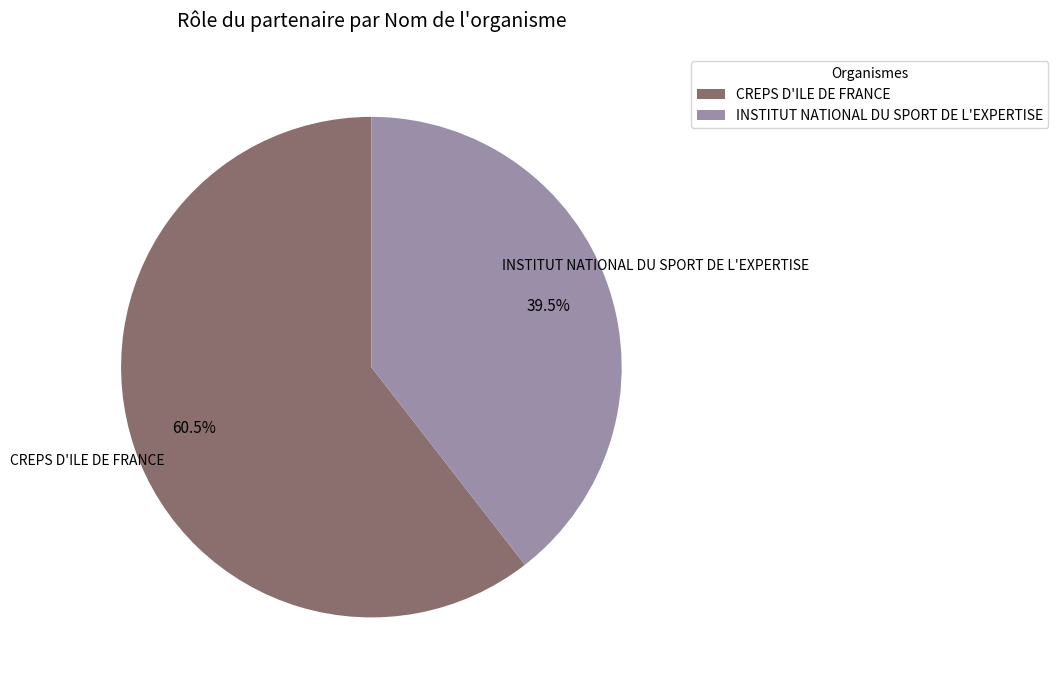

To the nearest percent, what is the combined percentage of INSTITUT NATIONAL DU SPORT DE L'EXPERTISE and CREPS D'ILE DE FRANCE?

100%